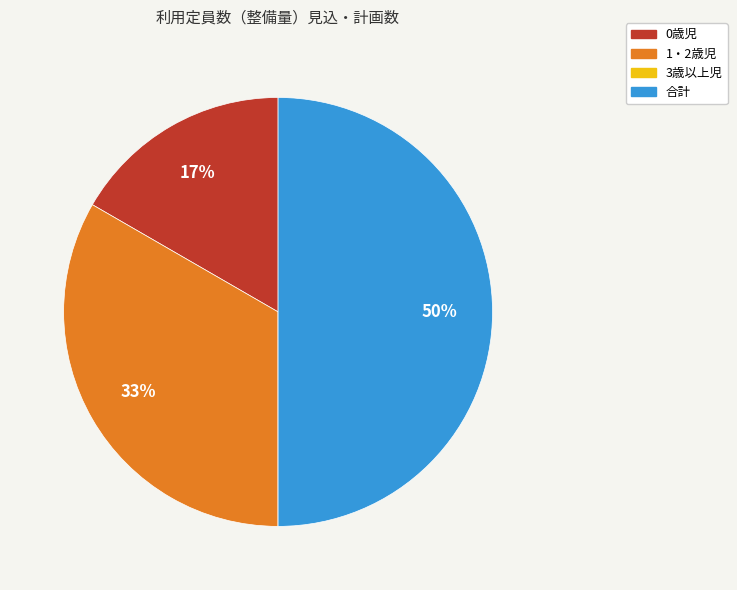

Which category has the biggest portion of the pie?

合計